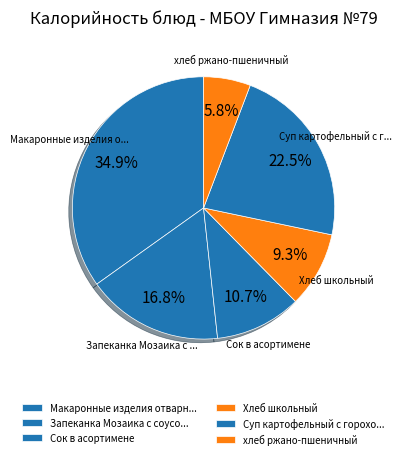

How many slices are in this pie chart?

6